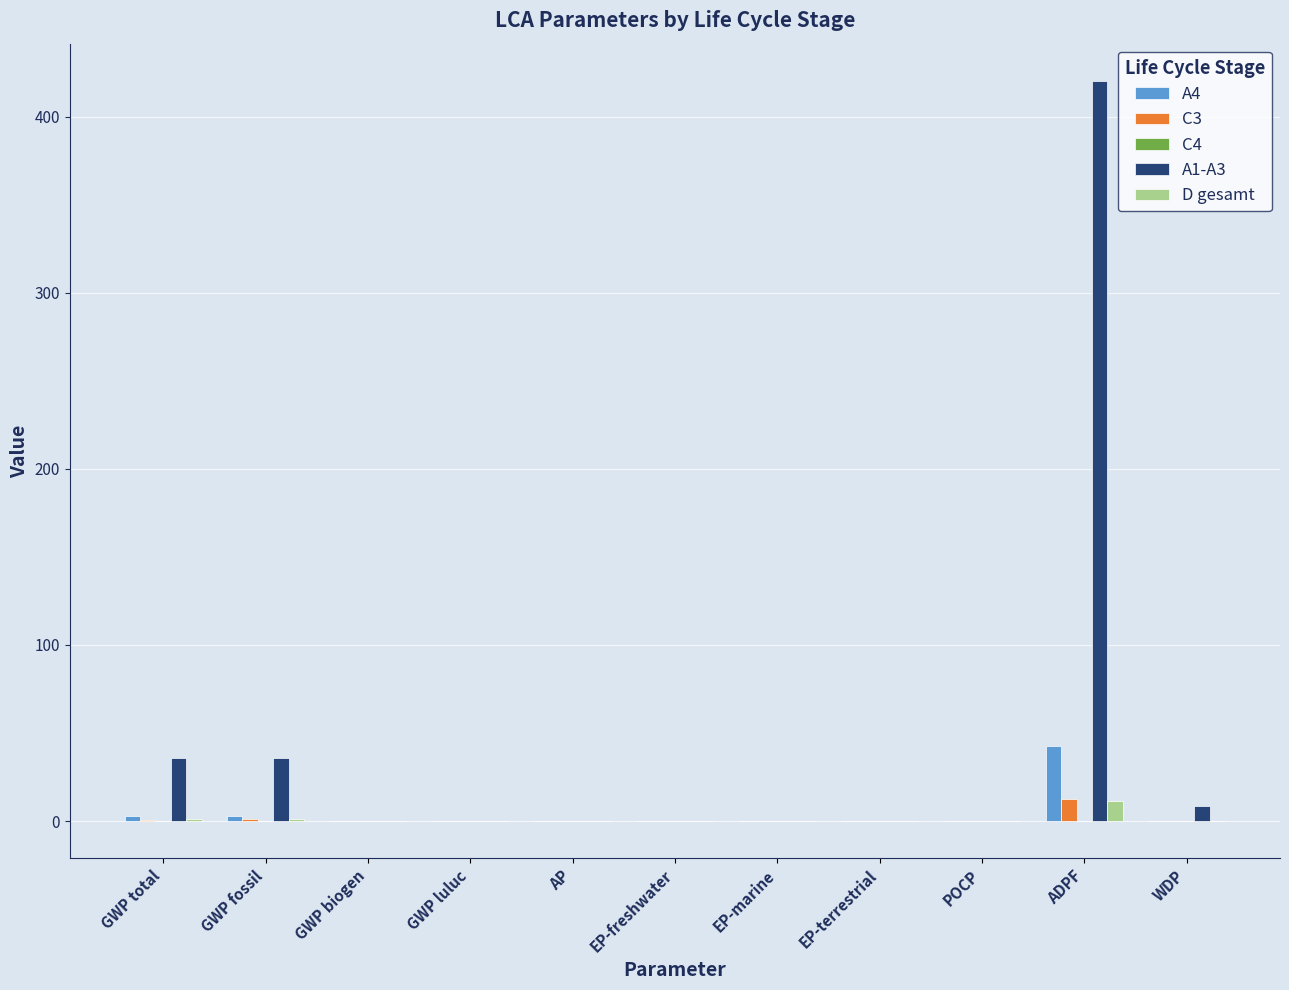

What is the average value of the C3 series?

1.3